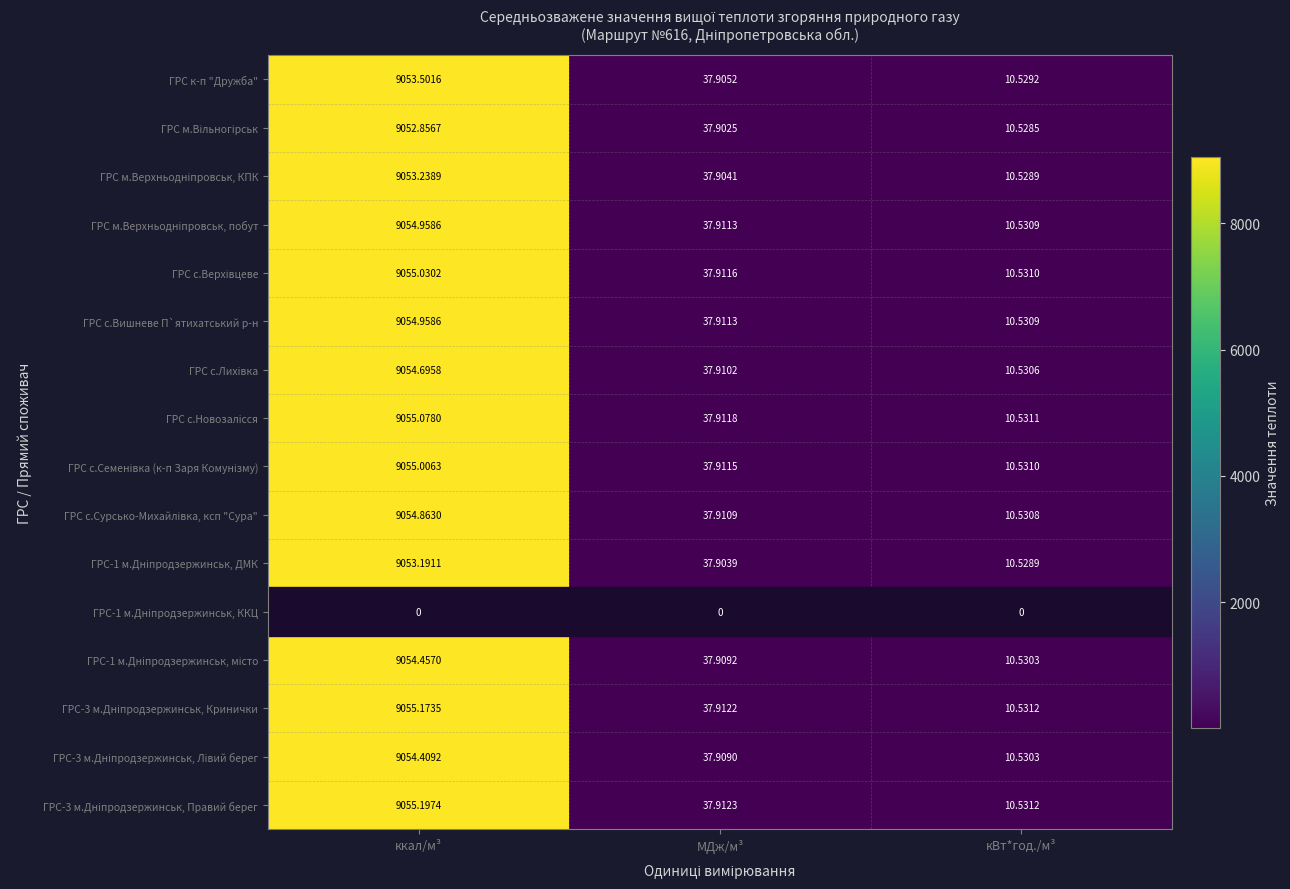

At which category is the sum across all series the highest?

ккал/м³